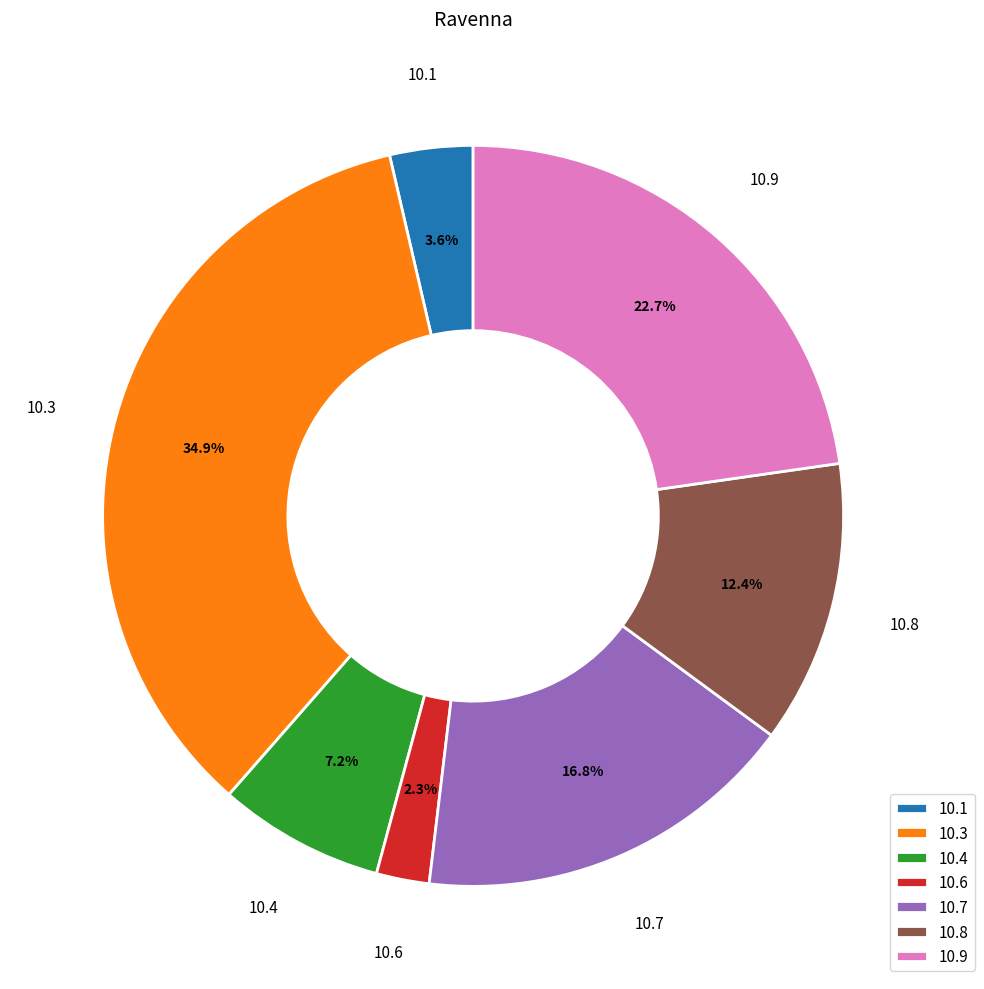

Does any single category account for the majority?

No